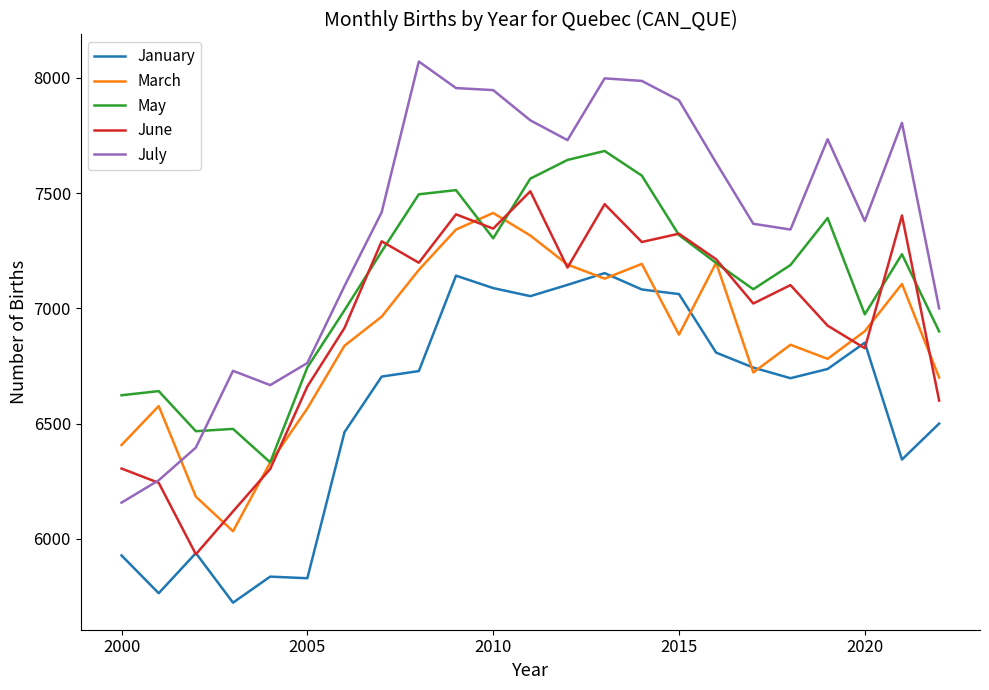

What is the minimum value shown in the chart?

5723